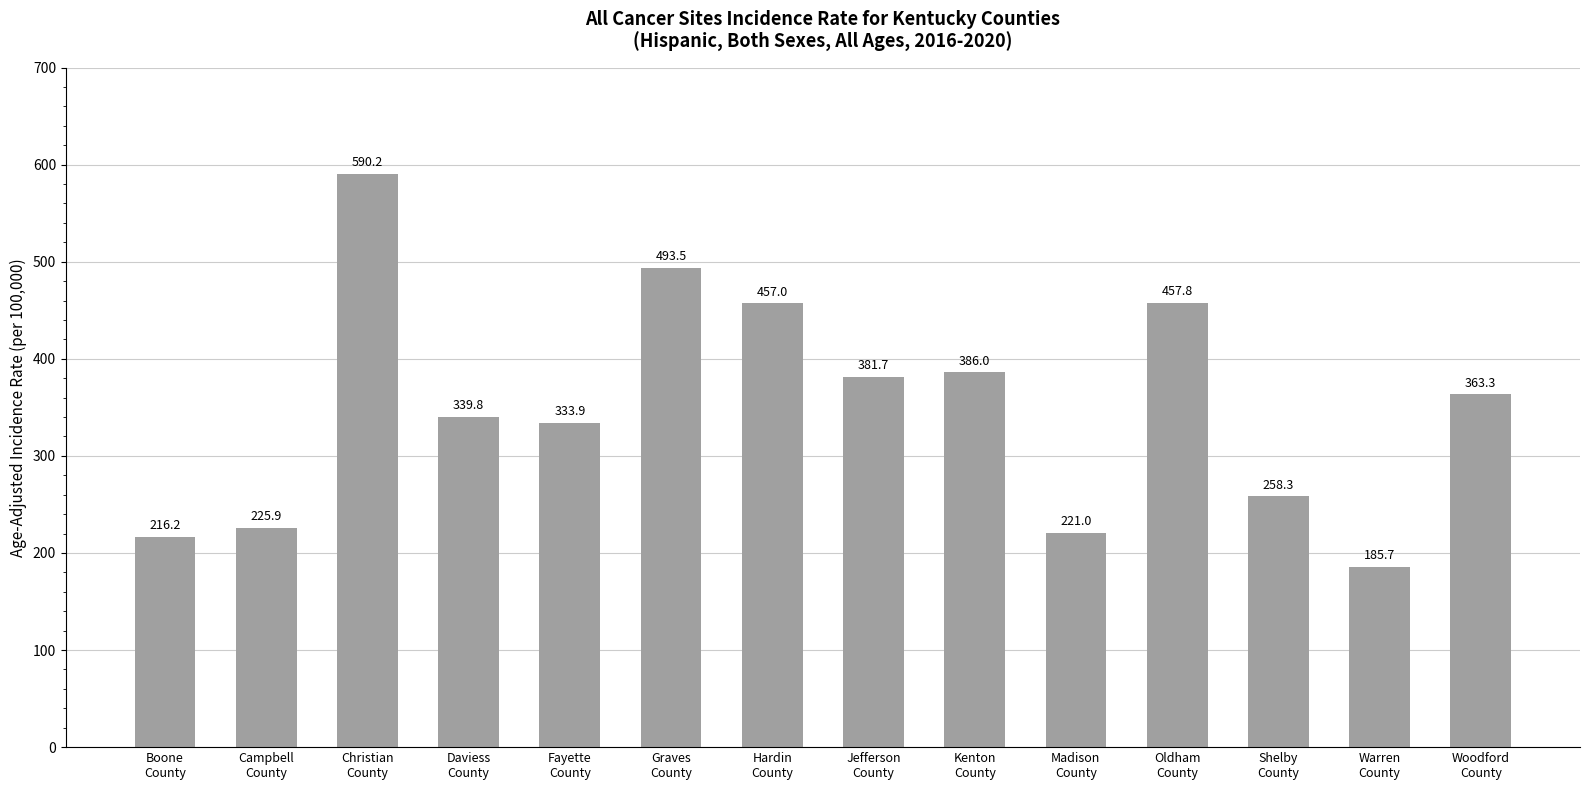

What is the value of the 11th bar from the left?

457.8